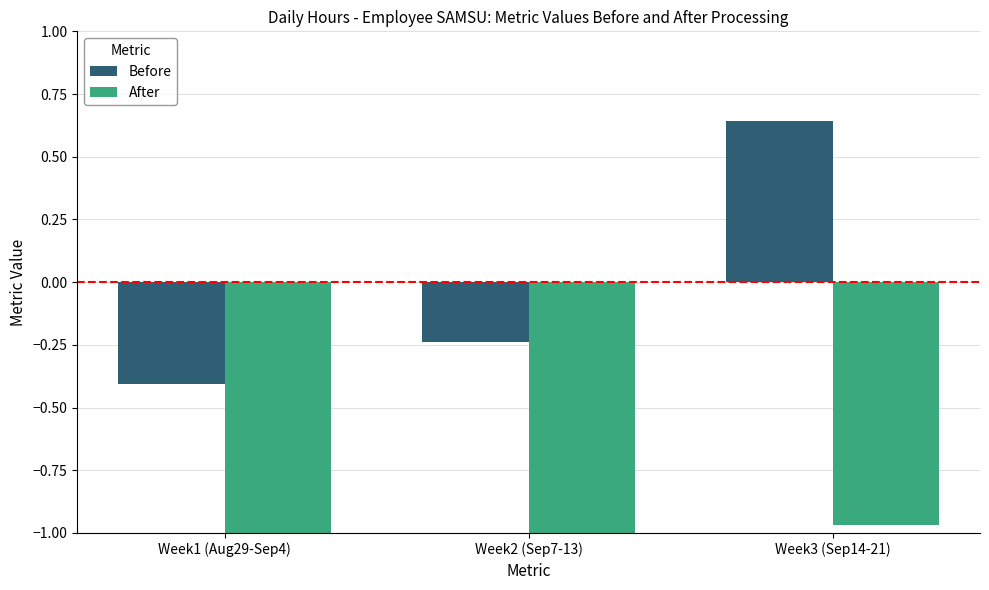

What is the label of the 3rd bar from the right?

Week1 (Aug29-Sep4)